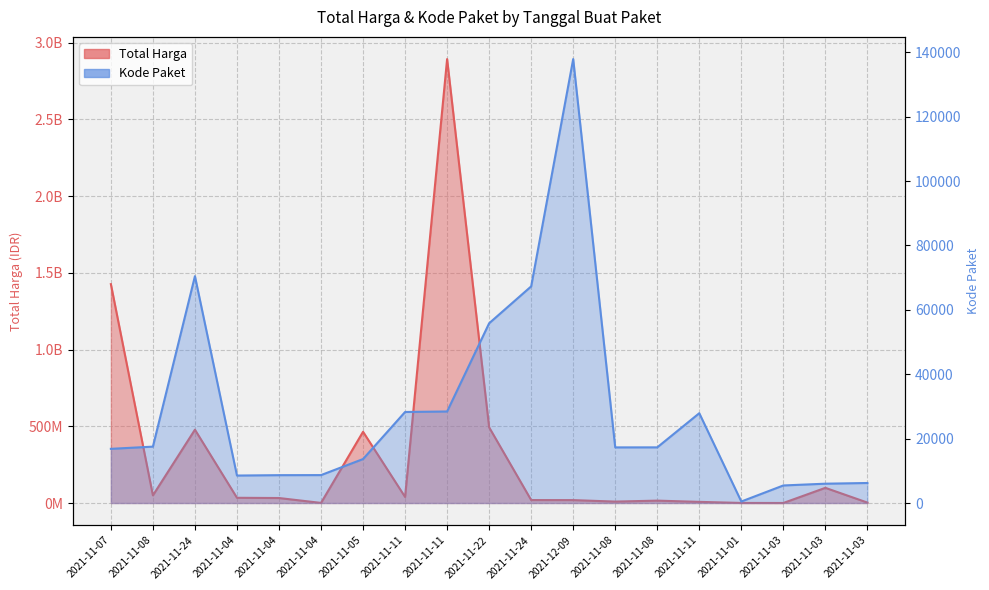

Which category has the highest value in the Kode Paket series?

2021-12-09